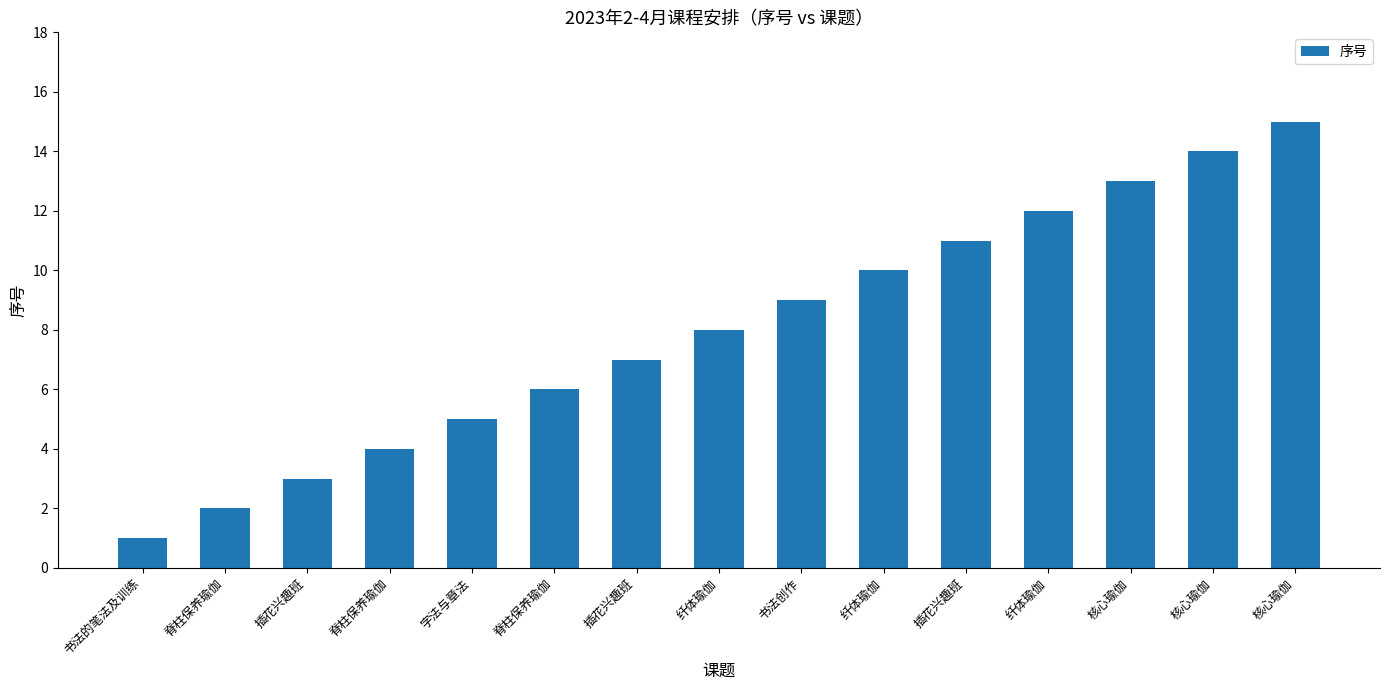

How many values are below 8?

7